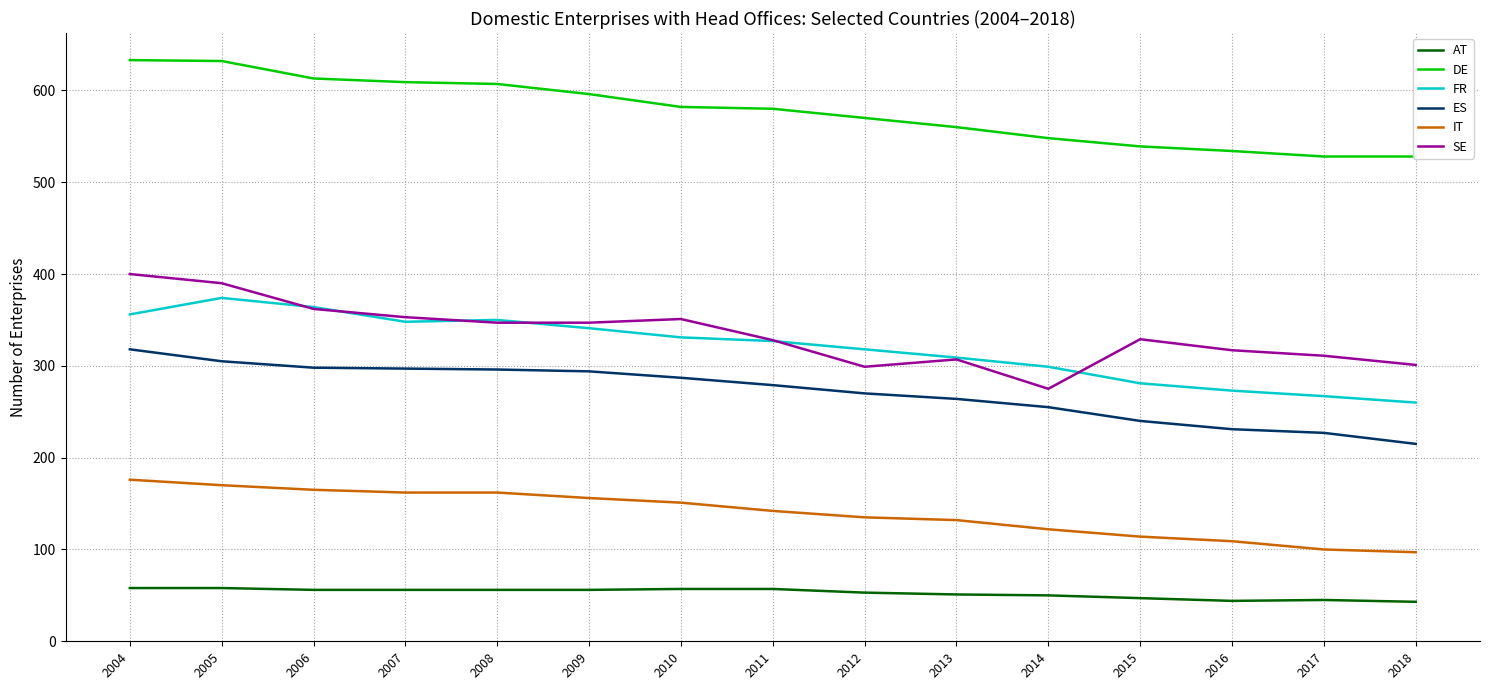

How many values in the DE series are below 580?

7